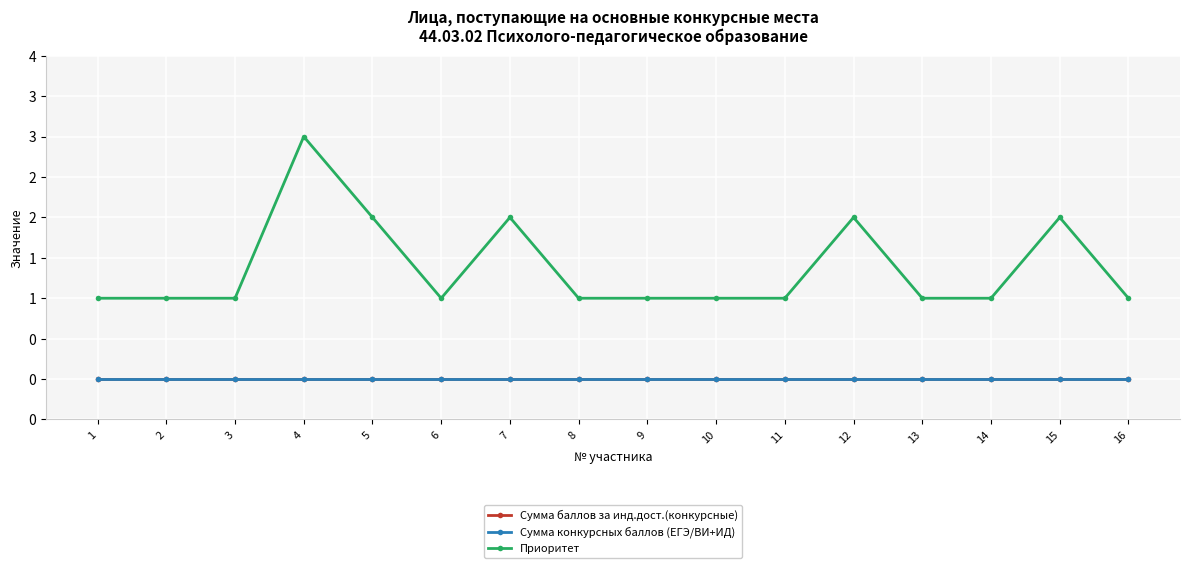

What is the value of the Приоритет point at the 3rd from the left?

1